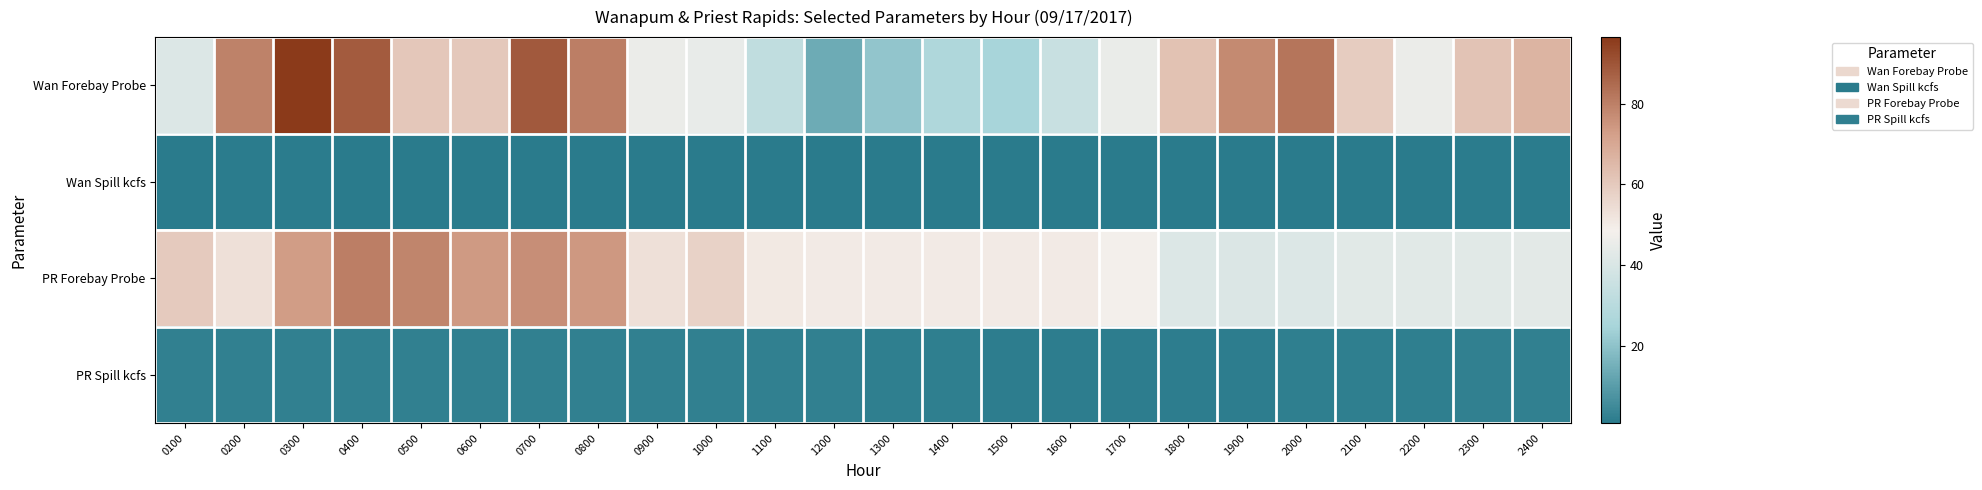

Which category has the lowest value across all series?

1100